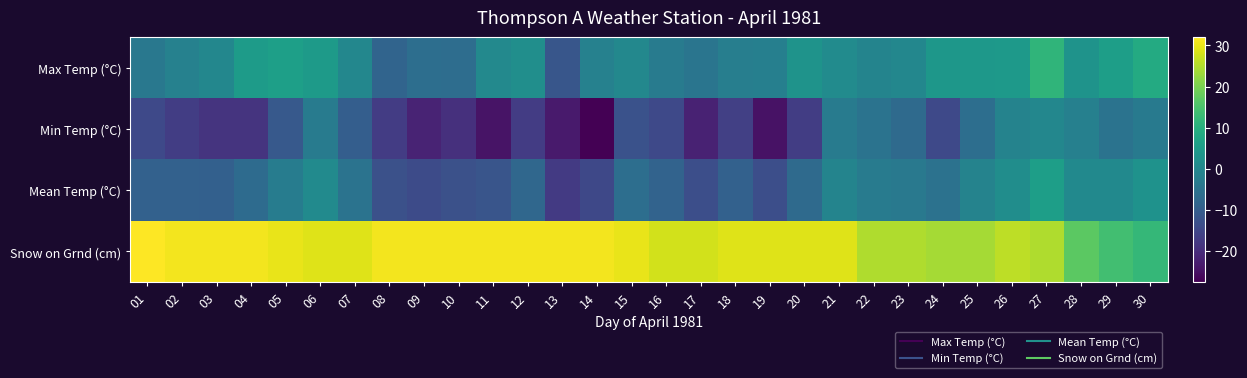

Reading left to right, what are all the values shown in this chart?

Max Temp (°C): 01=-3.8	02=-1.4	03=0.1	04=5.0	05=6.0	06=4.8	07=-0.1	08=-8.5	09=-6.0	10=-6.3	11=0.5	12=1.8	13=-11.6	14=-1.5	15=0.3	16=-2.9	17=-4.4	18=-2.0	19=-1.8	20=3.0	21=1.2	22=-0.7	23=0.0	24=4.0	25=4.2	26=4.3	27=11.5	28=2.9	29=5.9	30=8.9
Min Temp (°C): 01=-14.4	02=-16.8	03=-18.6	04=-18.6	05=-11.0	06=-2.8	07=-9.8	08=-17.0	09=-21.7	10=-19.4	11=-24.5	12=-17.0	13=-23.4	14=-27.6	15=-12.5	16=-14.5	17=-22.0	18=-16.2	19=-24.6	20=-16.8	21=-2.8	22=-4.8	23=-7.0	24=-14.4	25=-6.1	26=-0.9	27=0.0	28=-1.6	29=-4.8	30=-3.3
Mean Temp (°C): 01=-9.1	02=-9.1	03=-9.3	04=-6.8	05=-2.5	06=1.0	07=-5.0	08=-12.8	09=-13.9	10=-12.9	11=-12.0	12=-7.6	13=-17.5	14=-14.6	15=-6.1	16=-8.7	17=-13.2	18=-9.1	19=-13.2	20=-6.9	21=-0.8	22=-2.8	23=-3.5	24=-5.2	25=-1.0	26=1.7	27=5.8	28=0.7	29=0.6	30=2.8
Snow on Grnd (cm): 01=32.0	02=31.0	03=31.0	04=31.0	05=30.0	06=29.0	07=29.0	08=31.0	09=31.0	10=31.0	11=31.0	12=31.0	13=31.0	14=31.0	15=30.0	16=28.0	17=28.0	18=29.0	19=29.0	20=29.0	21=29.0	22=25.0	23=25.0	24=24.0	25=24.0	26=26.0	27=25.0	28=17.0	29=14.0	30=12.0